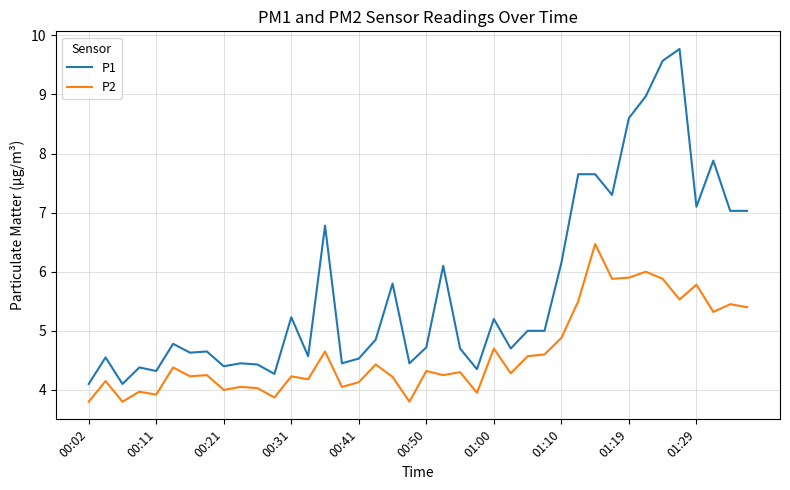

What is the smallest value displayed?

3.8